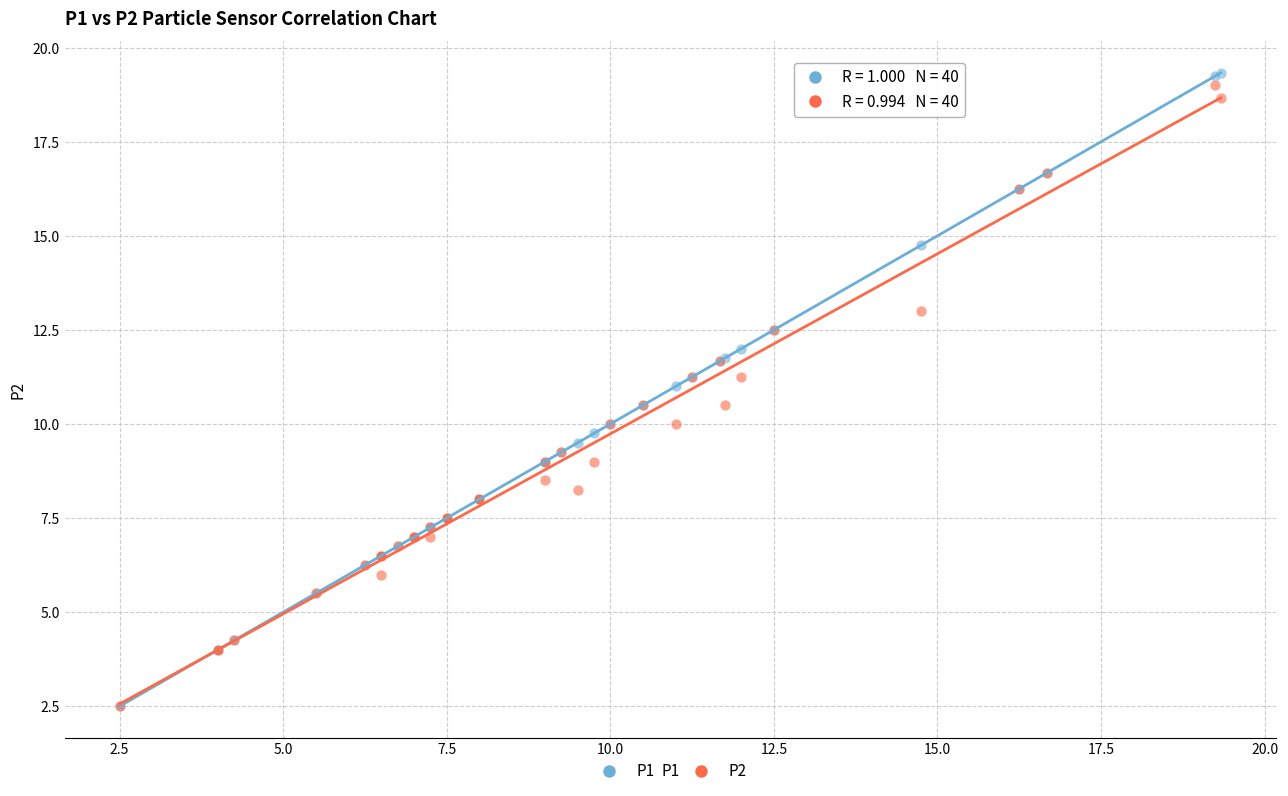

What are all the series names shown in the legend?

P1, P2